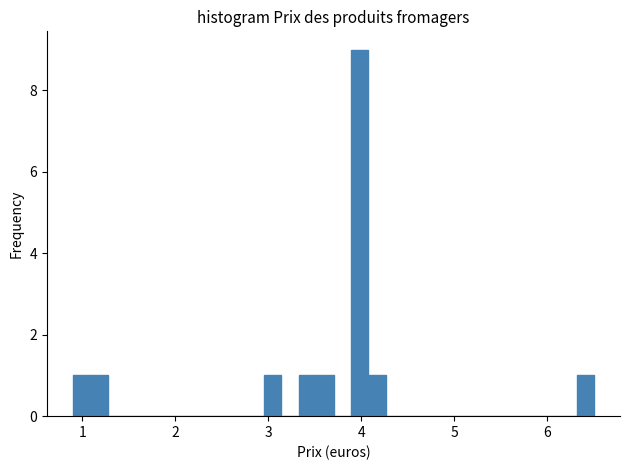

Read against the x-axis, roughly where is the centre of the tallest bar?

4.0